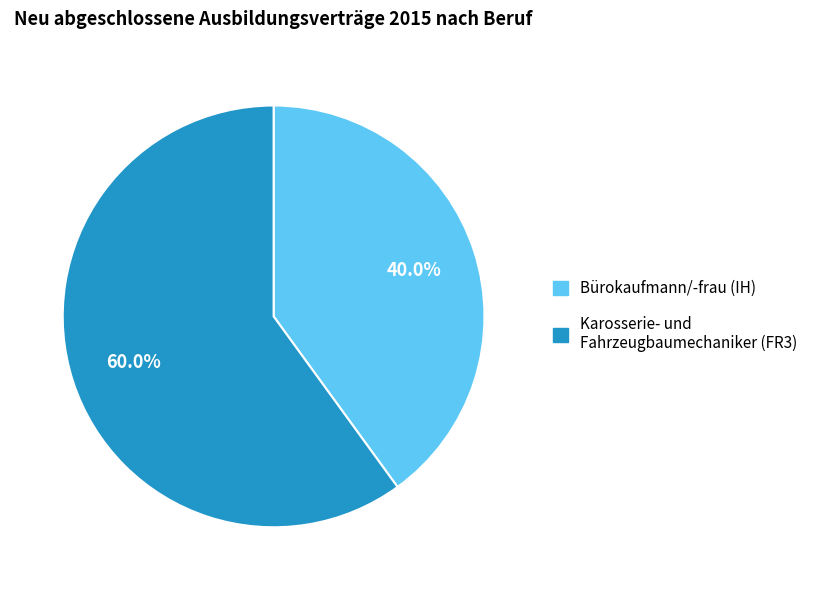

Rank the categories by value from highest to lowest.

Karosserie- und Fahrzeugbaumechaniker (FR3), Bürokaufmann/-frau (IH)